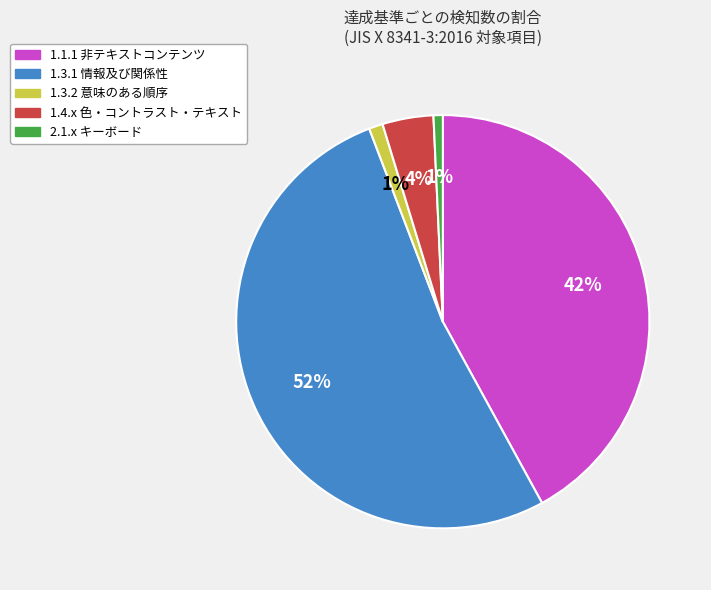

How many segments does this pie chart have?

5